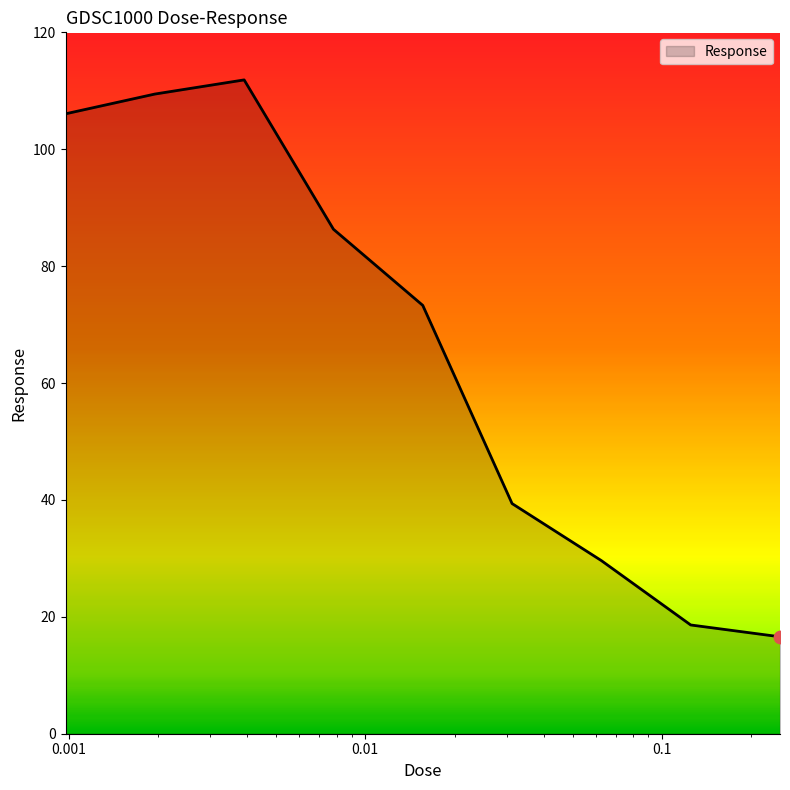

What is the difference between the maximum and minimum values?

95.3